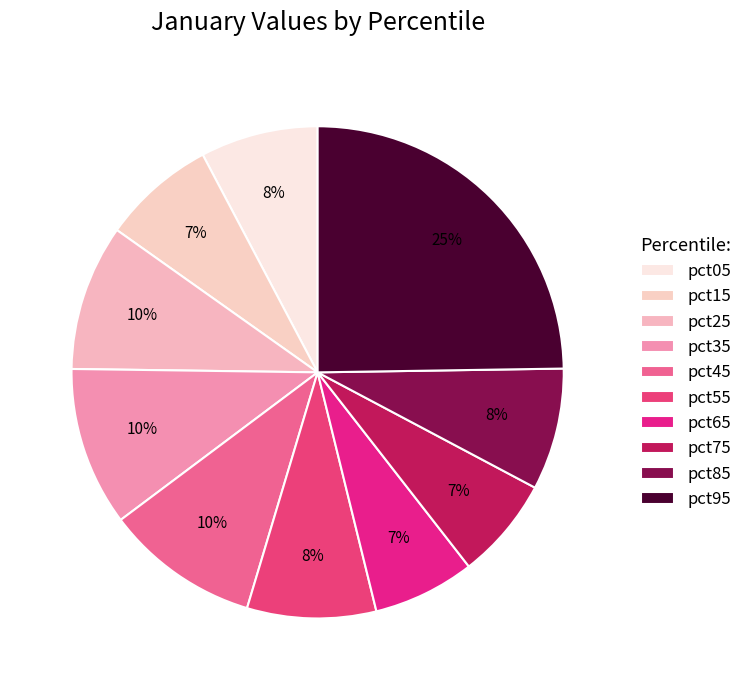

Approximately how many times larger is the value at pct05 compared to pct75?

1.2